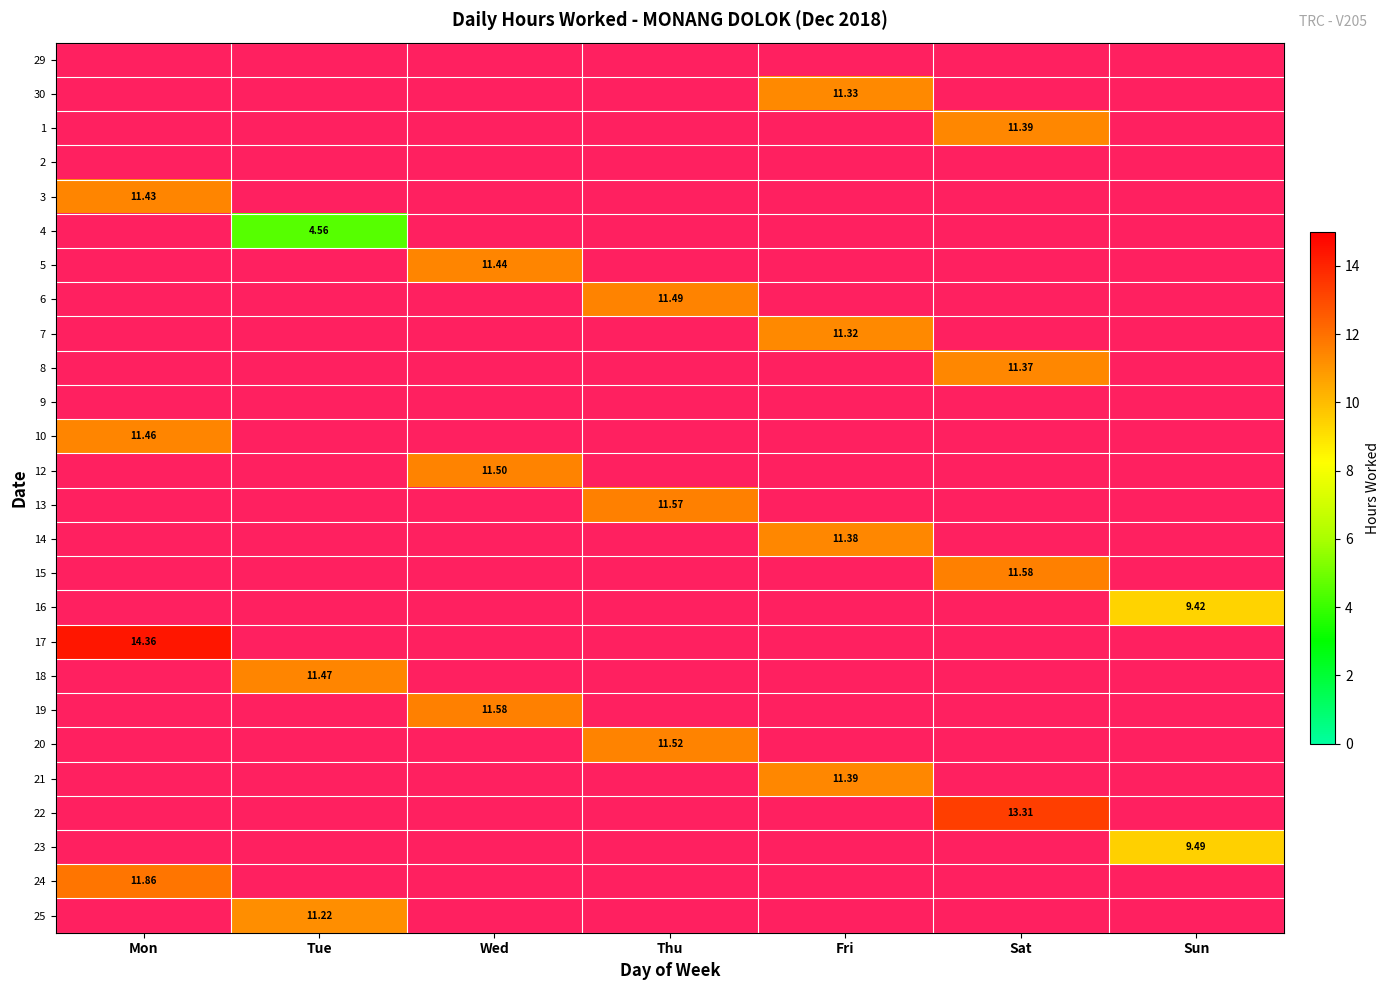

What is the greatest value displayed?

14.4